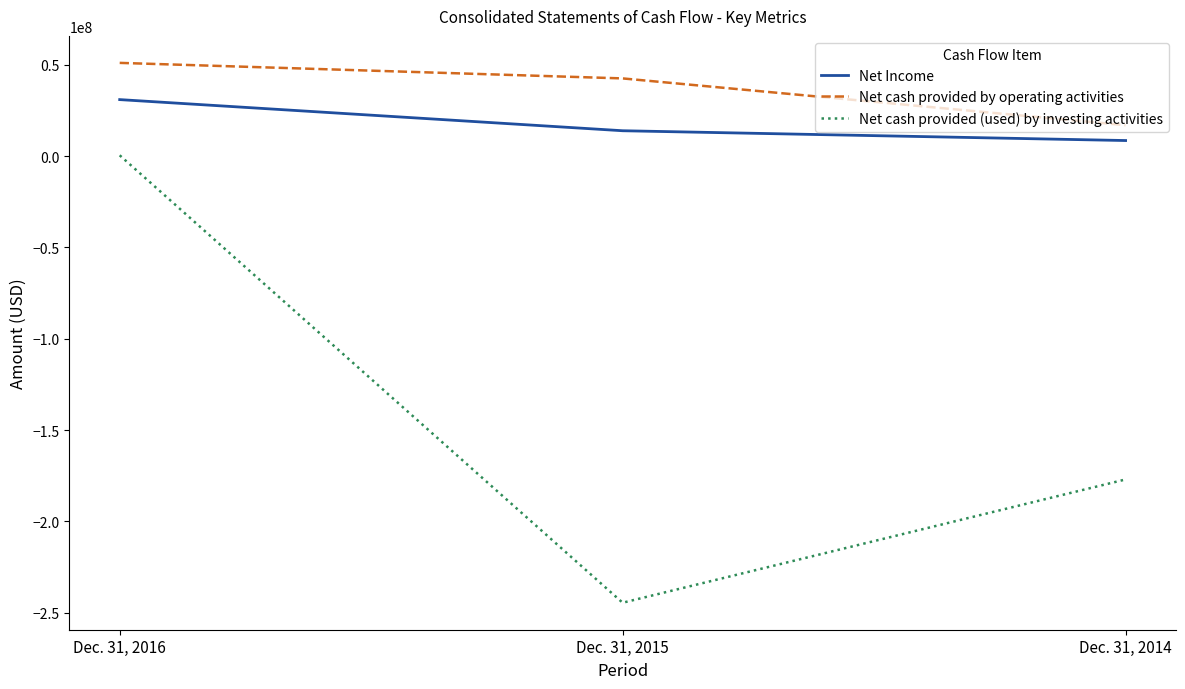

Is the value of Net Income at Dec. 31, 2016 greater than the value of Net cash provided (used) by investing activities at Dec. 31, 2015?

Yes